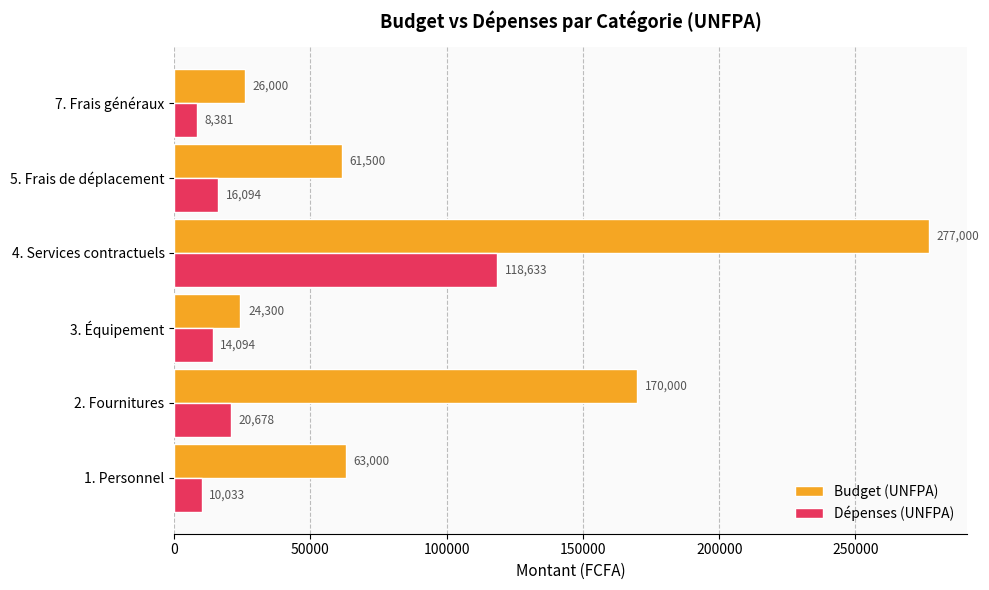

Between 3. Équipement and 4. Services contractuels, which series saw the biggest shift?

Budget (UNFPA)